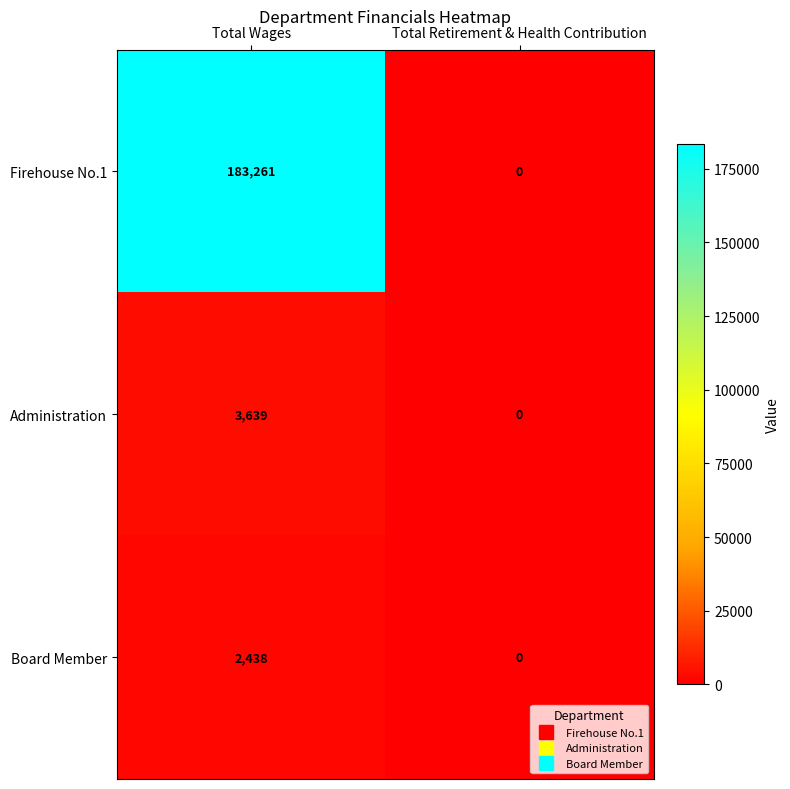

The value of Administration at Total Wages is 4848. True or false?

False